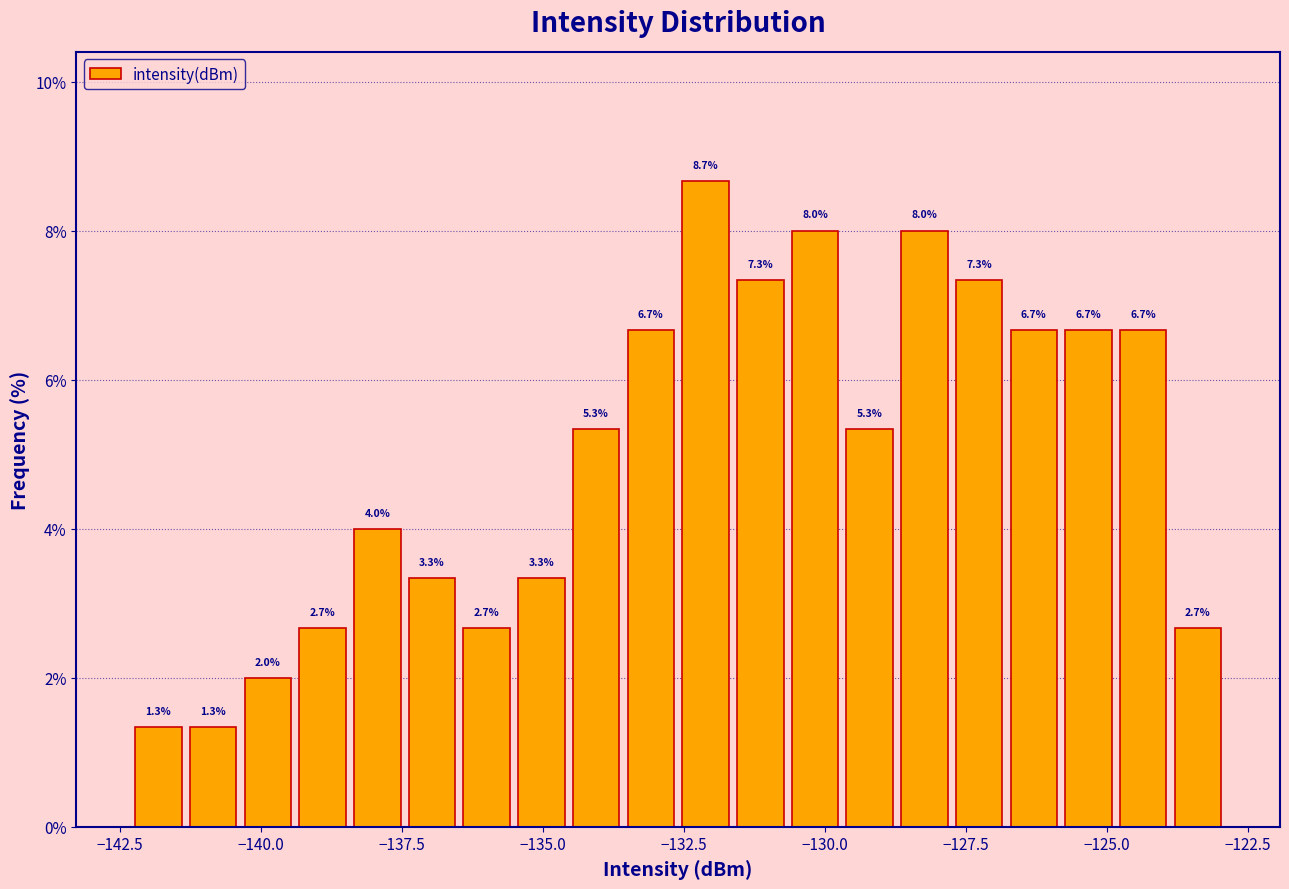

Around what value on the x-axis is the tallest bar? Give the approximate position of its centre, as read against the axis.

-132.0